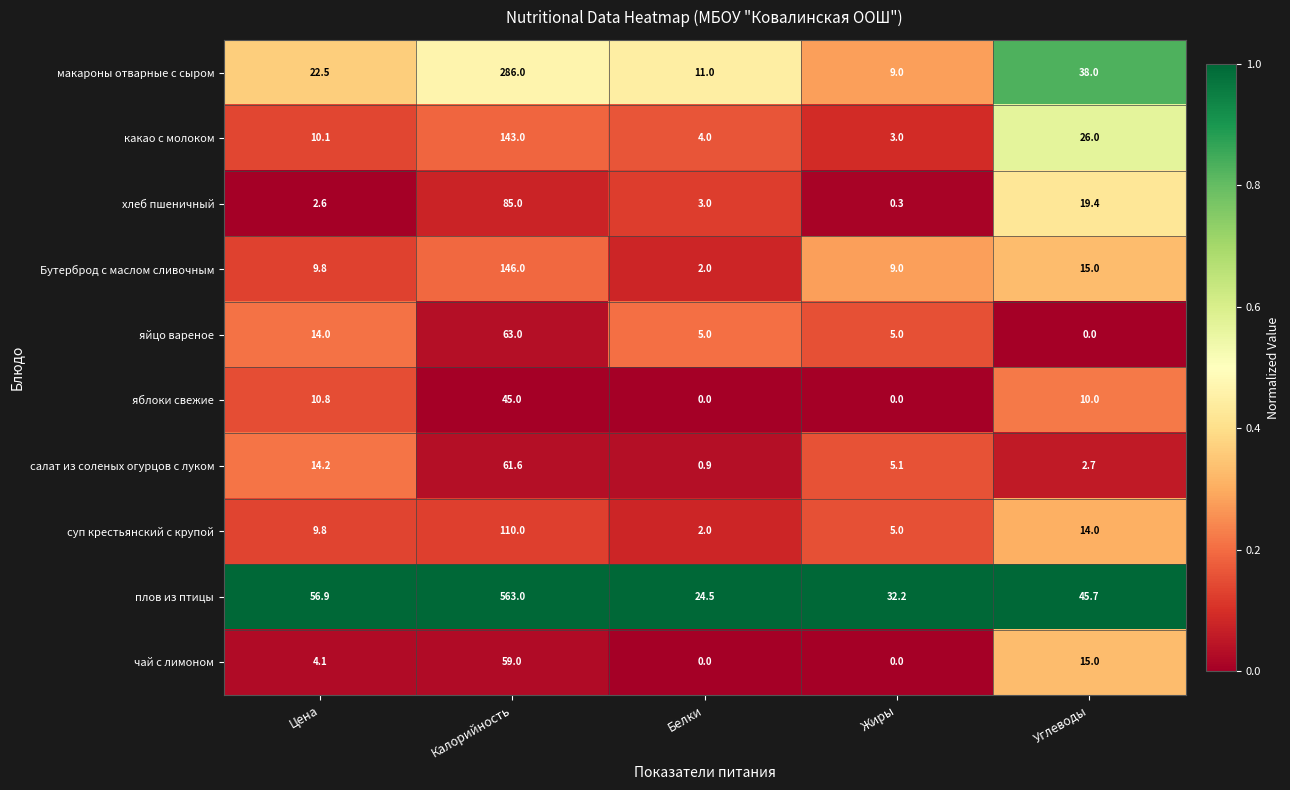

How many distinct data groups are displayed?

10